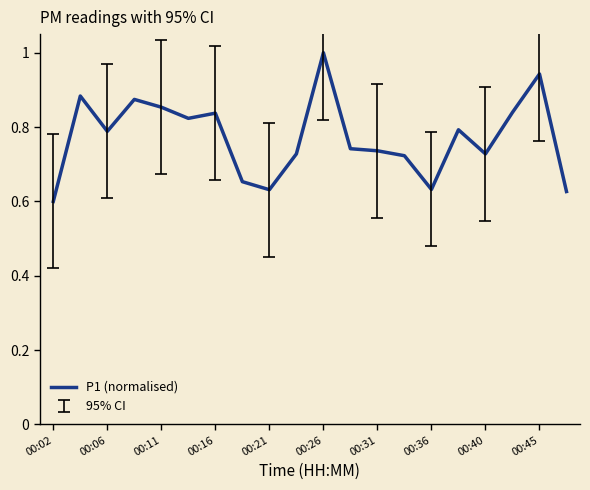

What is the greatest value displayed?

1.0